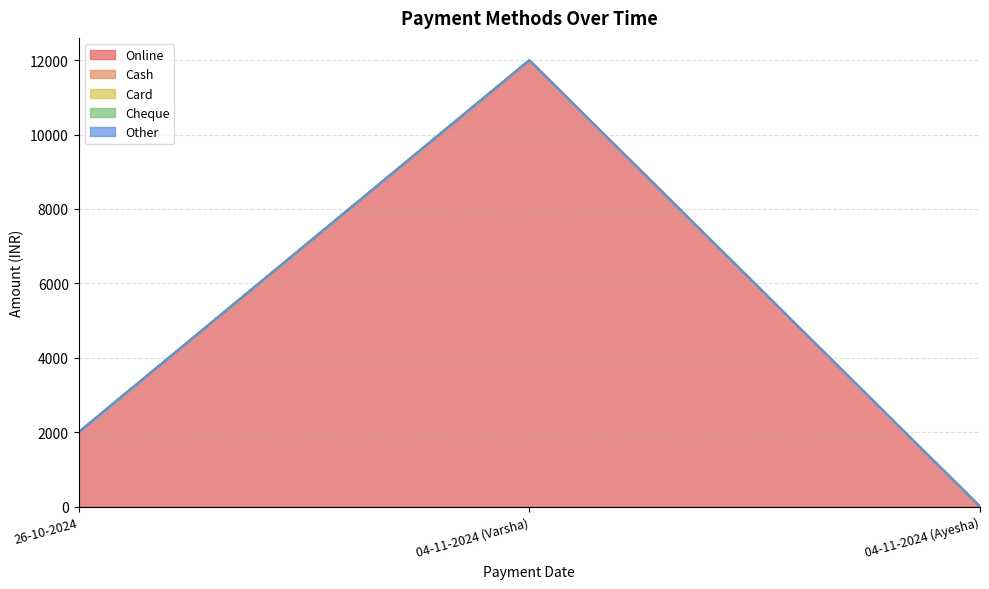

How many lines are shown in the chart?

5